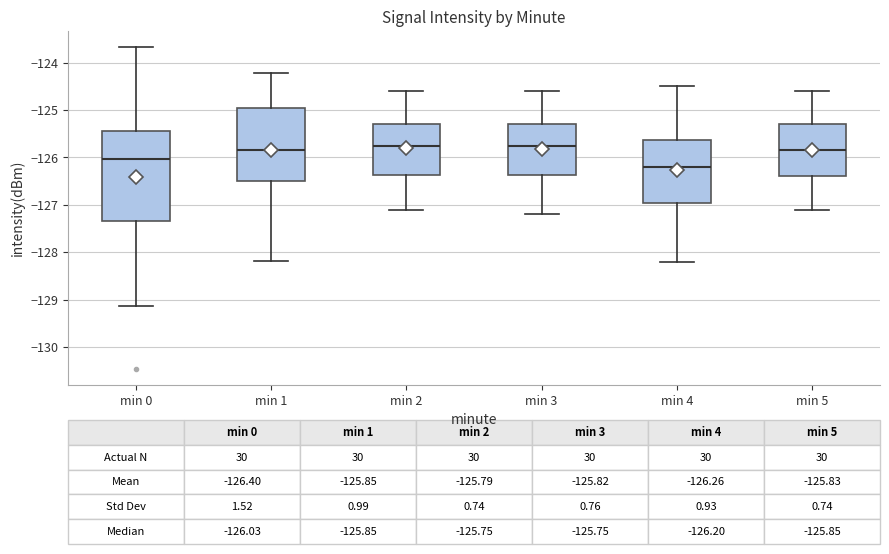

Which box is the tallest, from its lower edge to its upper edge?

min 0